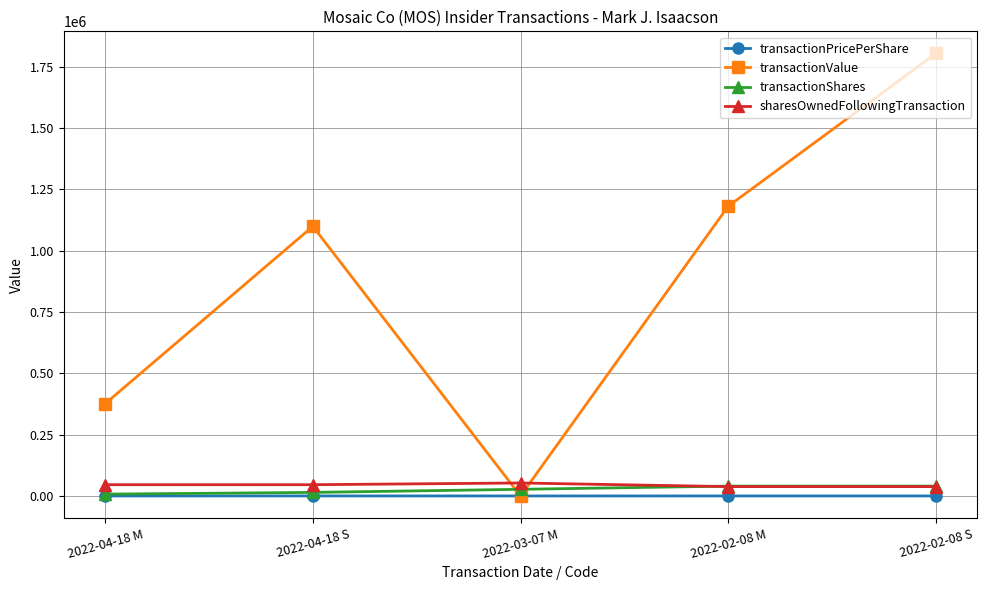

Which series changed the most between 2022-04-18 S and 2022-03-07 M?

transactionValue